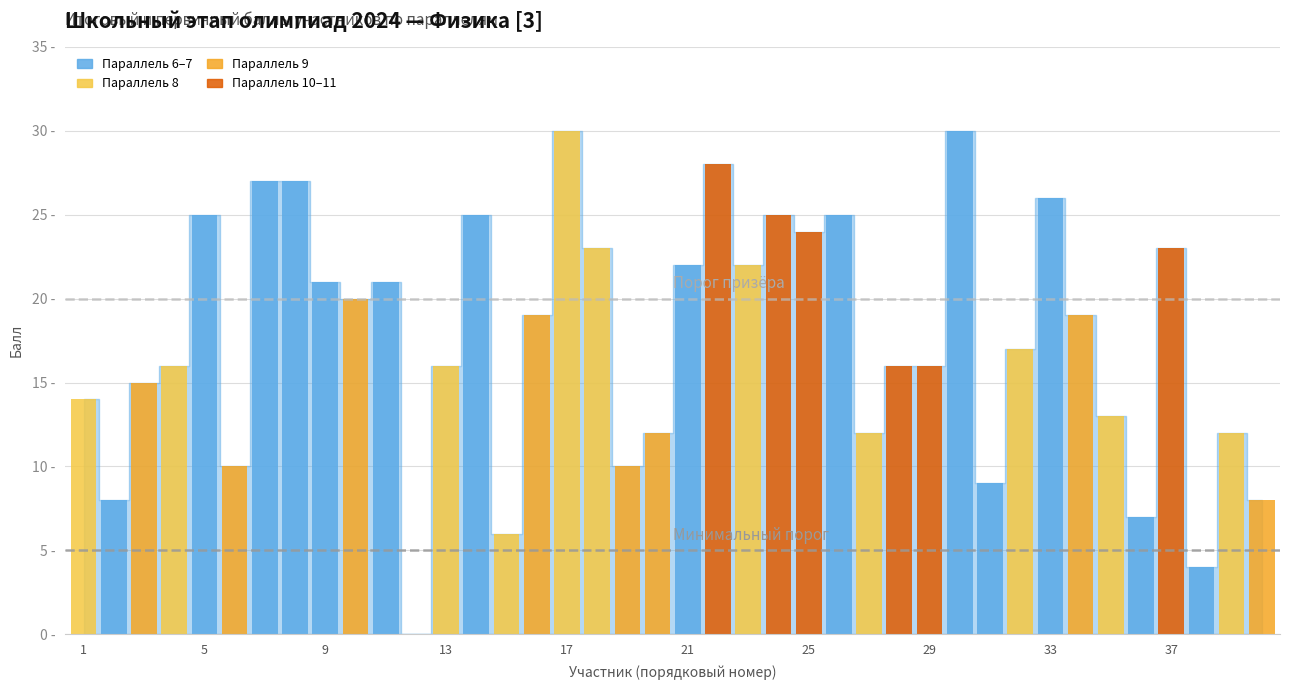

Is it true that Порог участника (5 баллов) equals 3 at 5?

False